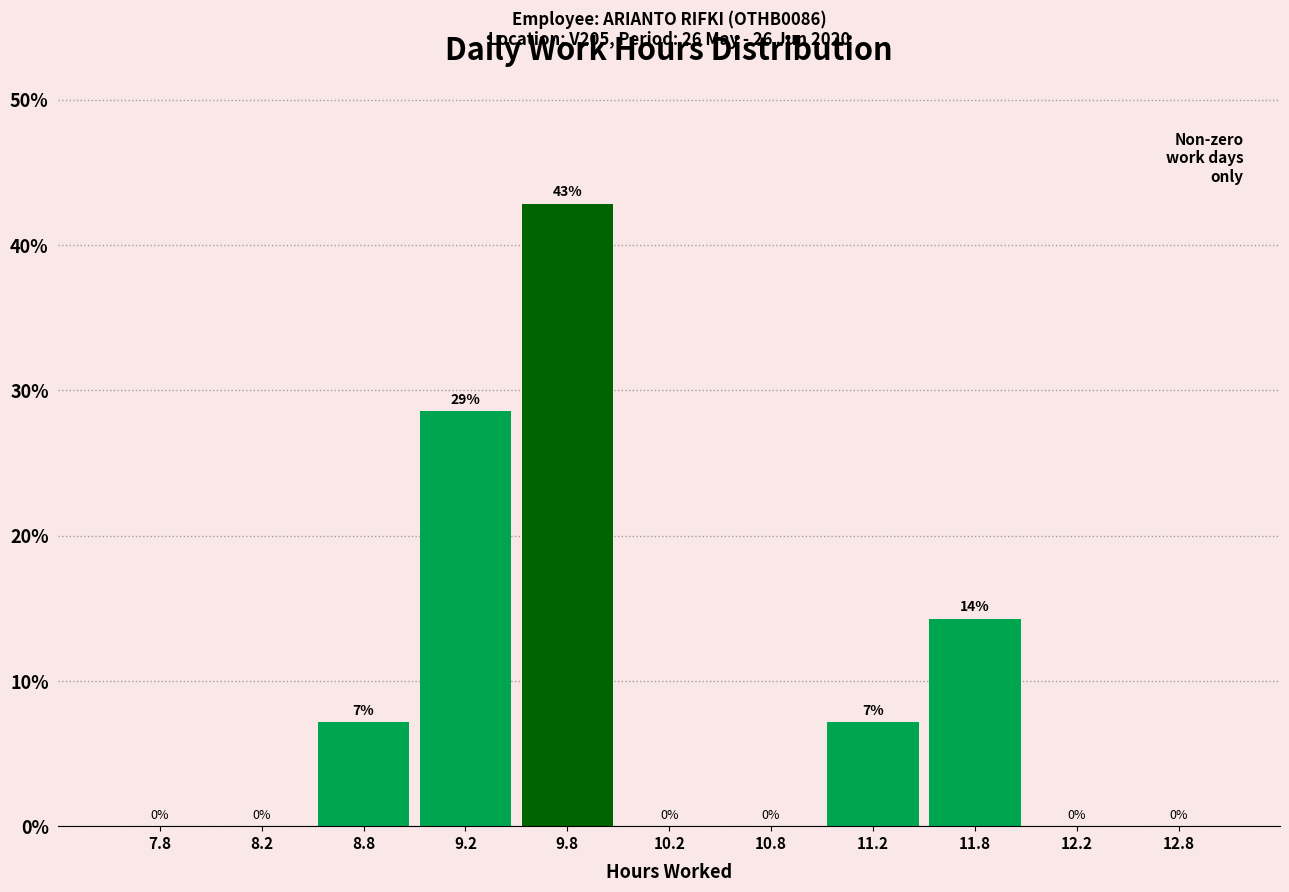

Which range on the x-axis has the tallest bar?

9.5 to 10.0